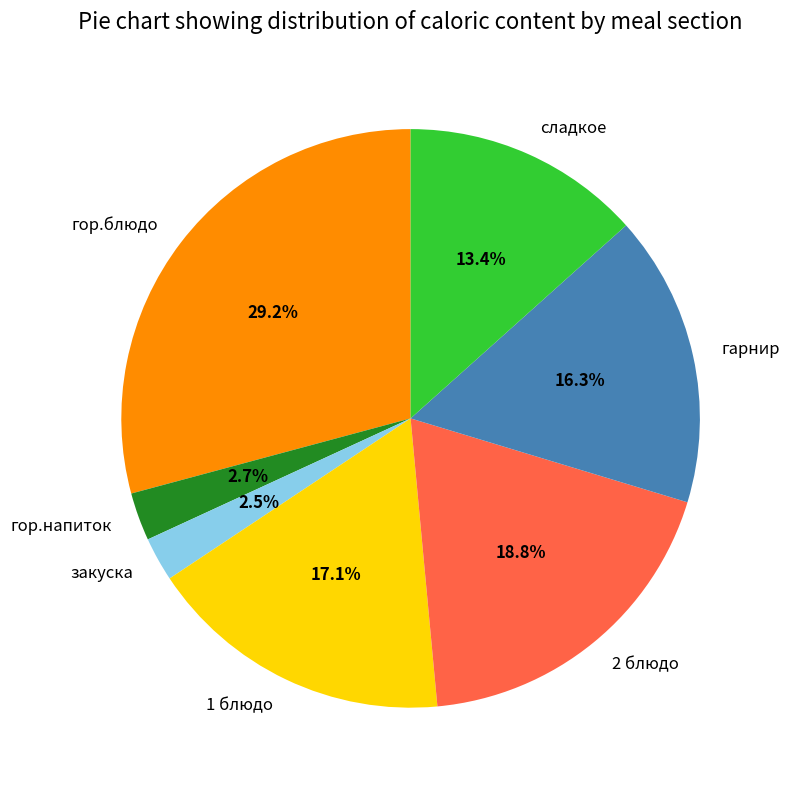

Does 2 блюдо account for over 50% of the chart?

No